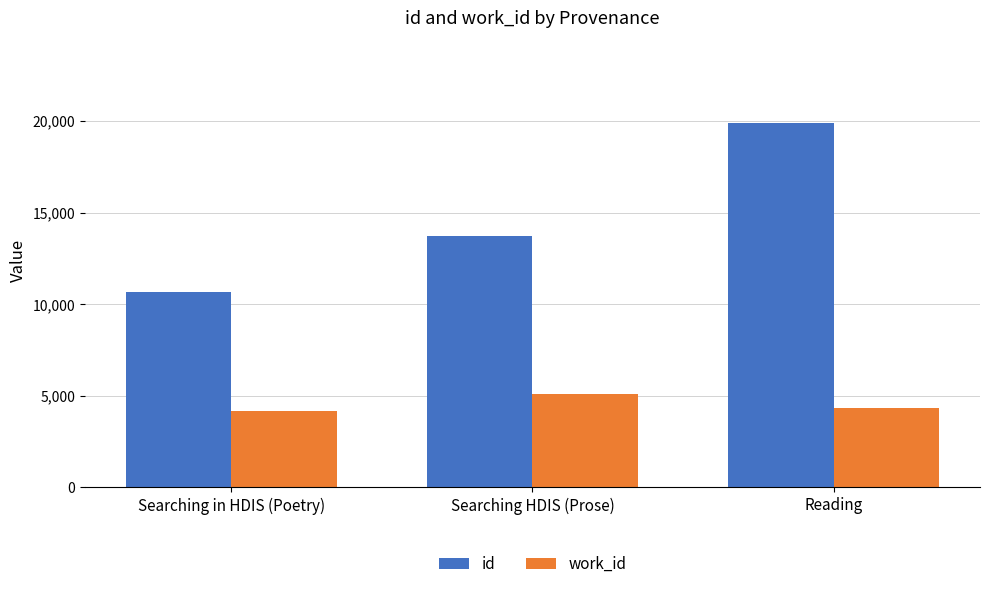

Which series changed the most between Searching in HDIS (Poetry) and Searching HDIS (Prose)?

id